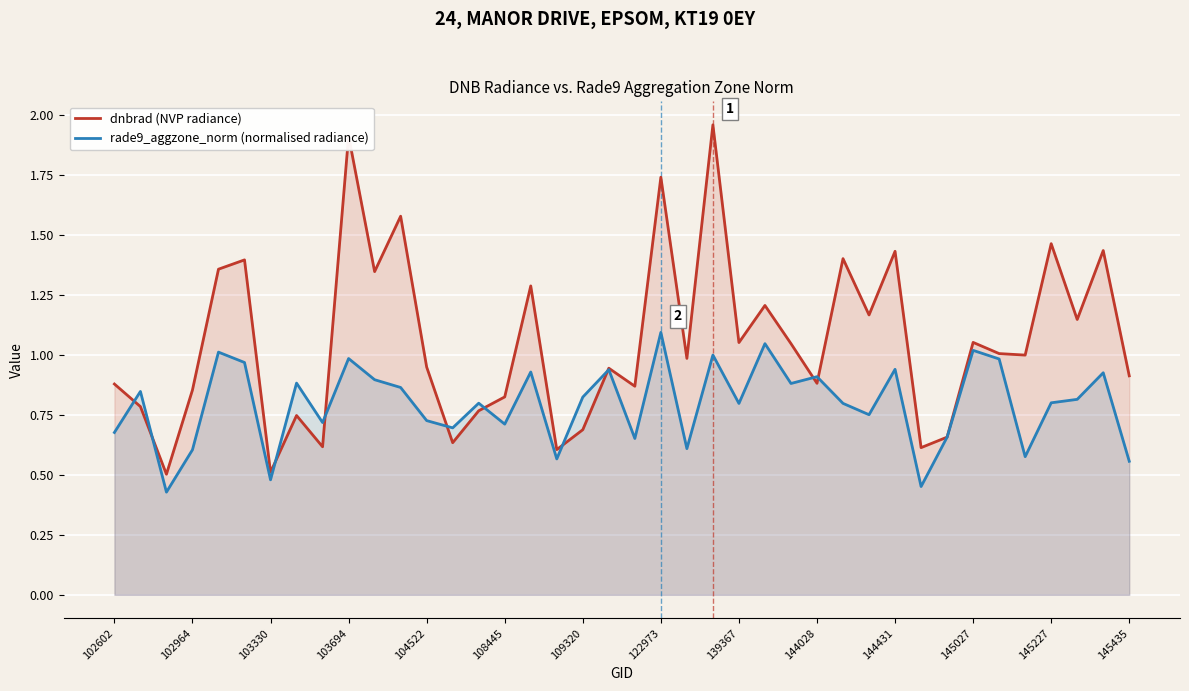

Which series has the widest spread of values?

dnbrad (NVP radiance)